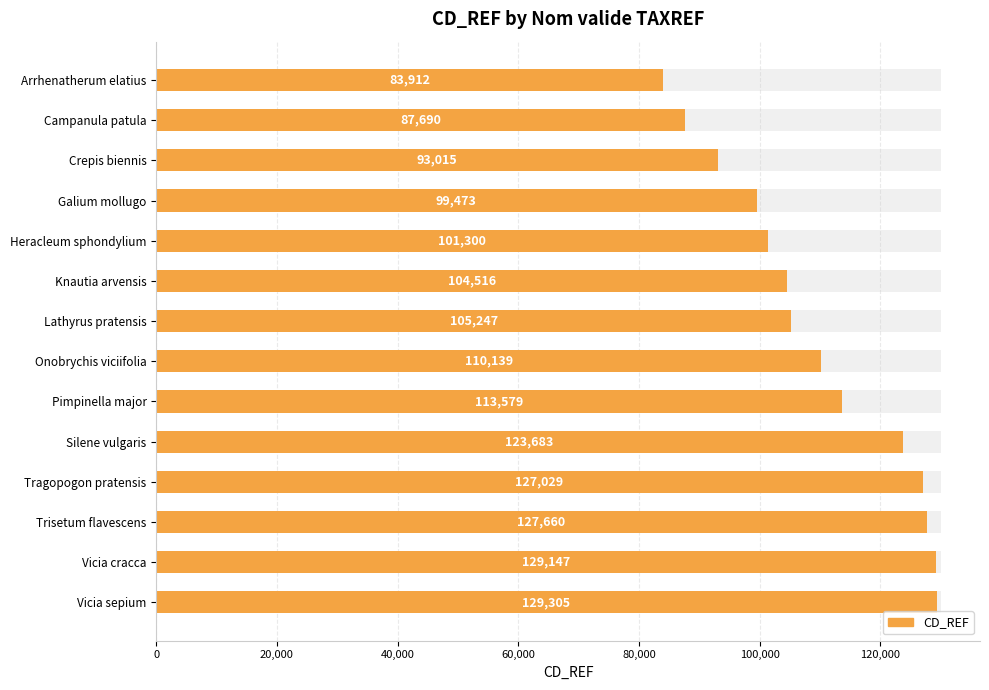

Reading left to right, transcribe all the data shown in this chart.

83912	87690	93015	99473	101300	104516	105247	110139	113579	123683	127029	127660	129147	129305